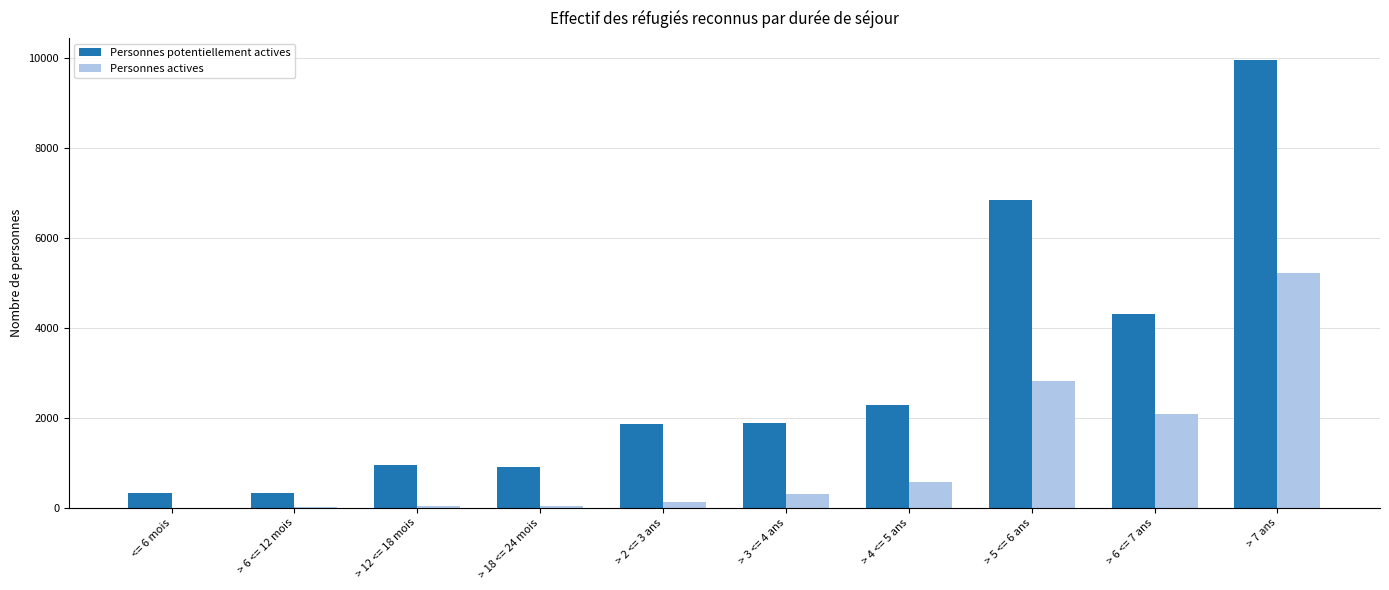

What is the maximum value shown in the chart?

9952